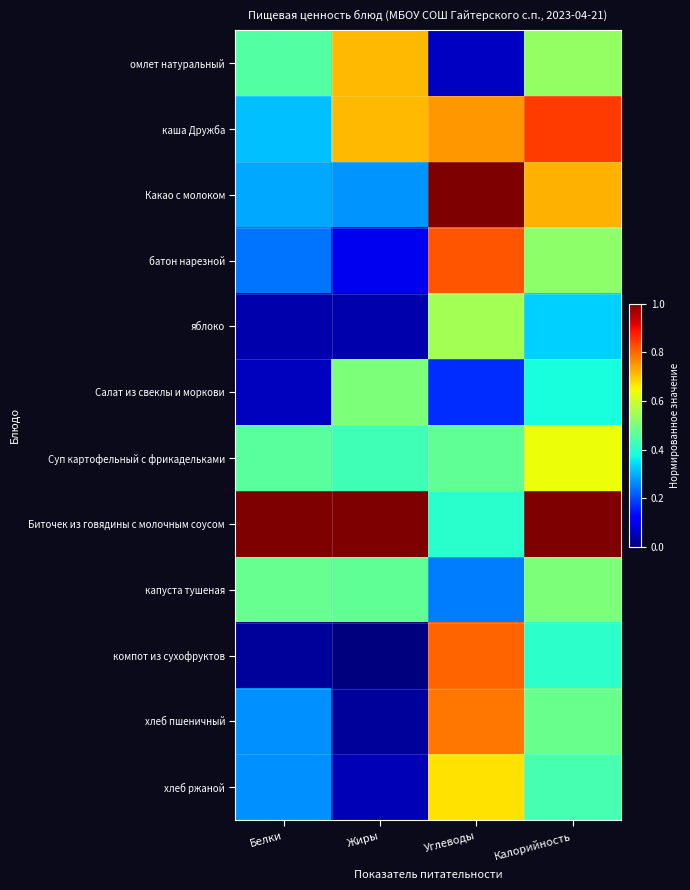

Reading left to right, transcribe all the data shown in this chart.

омлет натуральный: Белки=0.5	Жиры=0.7	Углеводы=0.1	Калорийность=0.5
каша Дружба: Белки=0.3	Жиры=0.7	Углеводы=0.7	Калорийность=0.8
Какао с молоком: Белки=0.3	Жиры=0.3	Углеводы=1.0	Калорийность=0.7
батон нарезной: Белки=0.2	Жиры=0.1	Углеводы=0.8	Калорийность=0.5
яблоко: Белки=0.0	Жиры=0.0	Углеводы=0.5	Калорийность=0.3
Салат из свеклы и моркови: Белки=0.1	Жиры=0.5	Углеводы=0.2	Калорийность=0.4
Суп картофельный с фрикадельками: Белки=0.5	Жиры=0.4	Углеводы=0.5	Калорийность=0.6
Биточек из говядины с молочным соусом: Белки=1.0	Жиры=1.0	Углеводы=0.4	Калорийность=1.0
капуста тушеная: Белки=0.5	Жиры=0.5	Углеводы=0.2	Калорийность=0.5
компот из сухофруктов: Белки=0.0	Жиры=0.0	Углеводы=0.8	Калорийность=0.4
хлеб пшеничный: Белки=0.3	Жиры=0.0	Углеводы=0.8	Калорийность=0.5
хлеб ржаной: Белки=0.3	Жиры=0.0	Углеводы=0.7	Калорийность=0.4